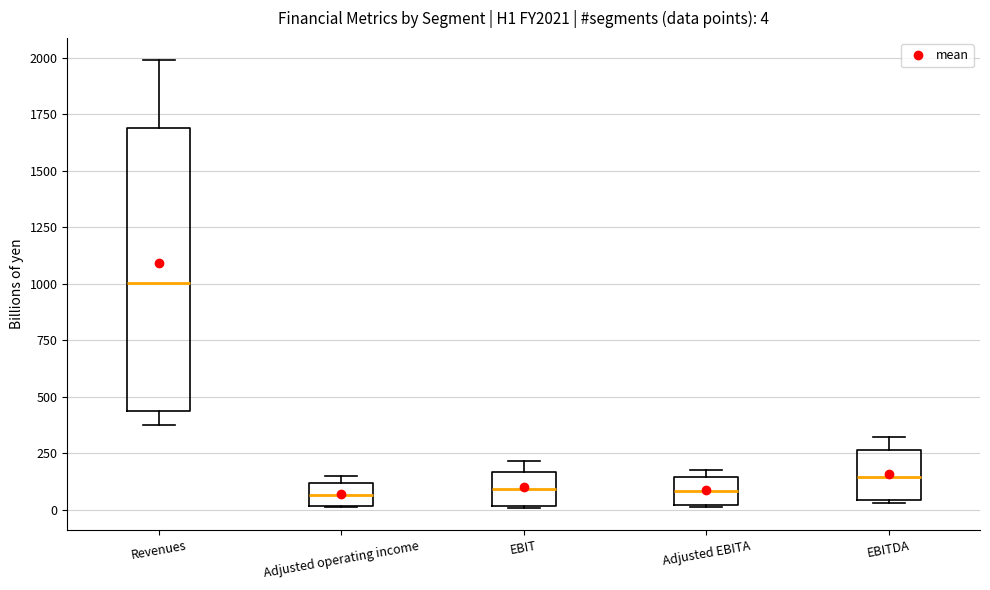

Comparing the boxes themselves (not the whiskers), which one is the tallest?

Revenues